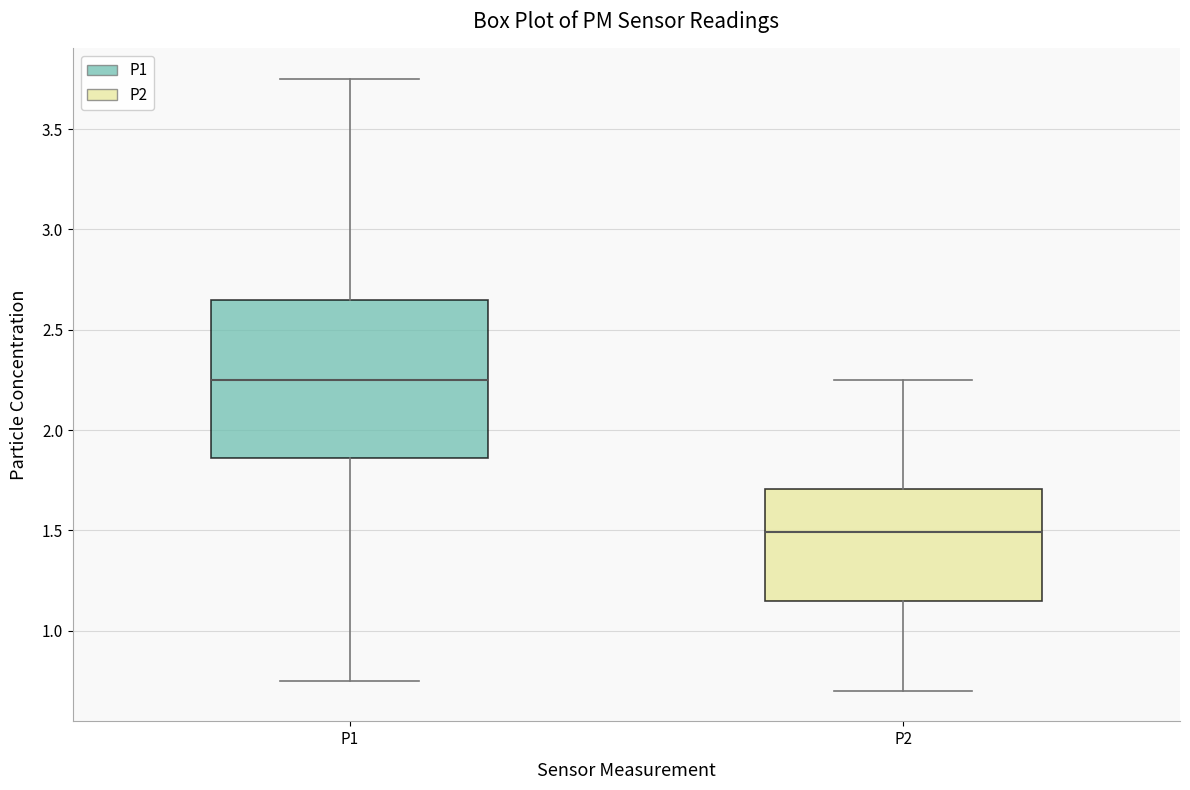

Reading left to right, transcribe this box plot: for each box, give where its median line is, the range the box spans, and where its two whiskers end, as read against the y-axis. The values are not printed on the chart, so give them approximately, as read against the axis.

P1: median 2.25, box 1.85 to 2.65, whiskers 0.75 to 3.75
P2: median 1.50, box 1.15 to 1.70, whiskers 0.70 to 2.25